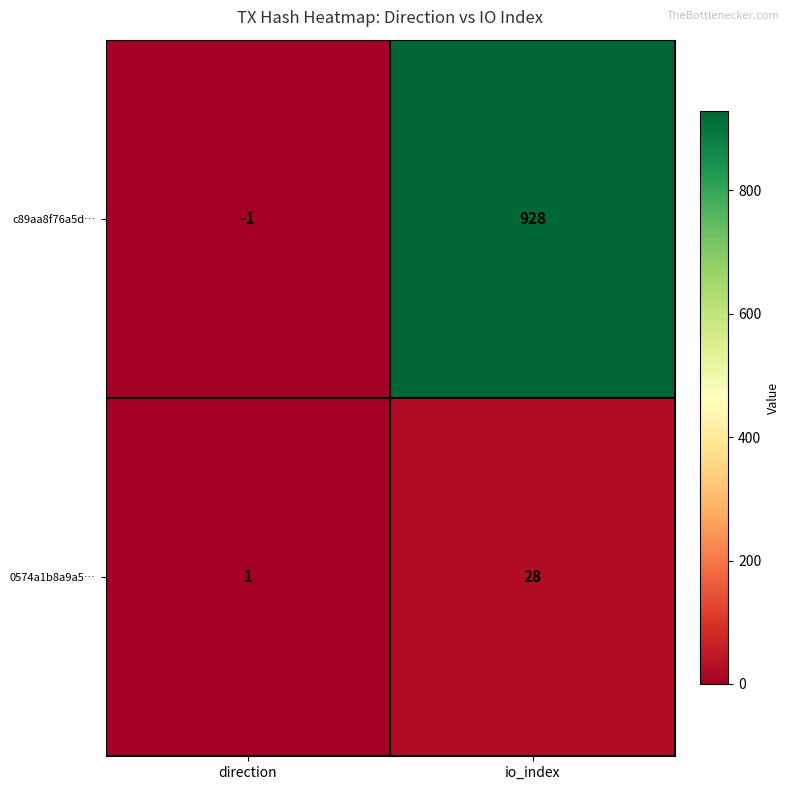

What is the maximum value for 0574a1b8a9a5…?

28